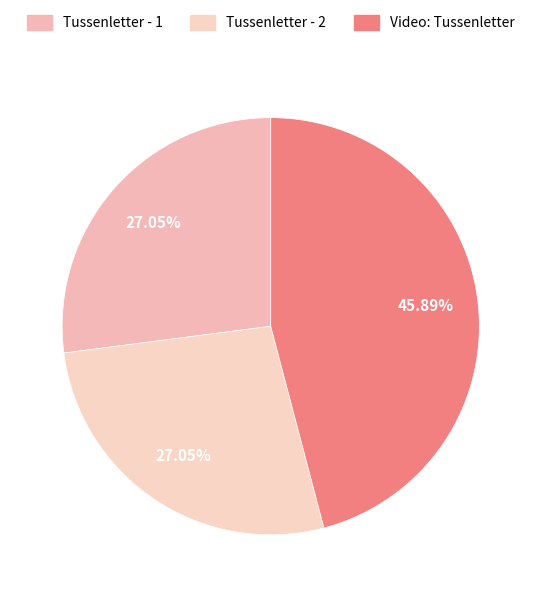

To the nearest percent, what percentage of the pie is Tussenletter - 1?

27%